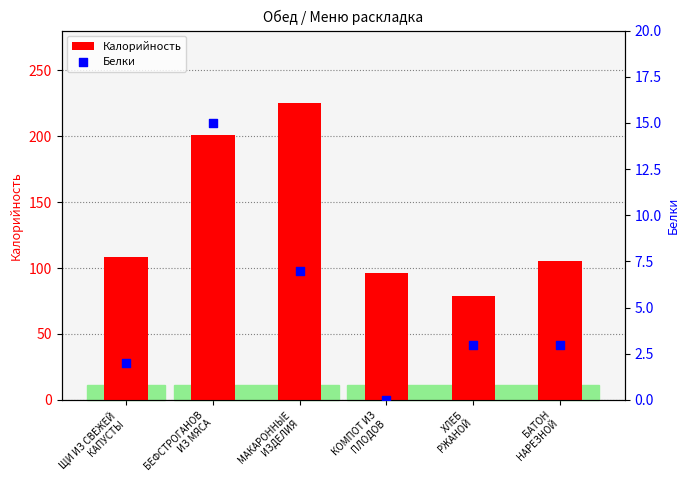

Which series has the largest total across all categories?

Калорийность